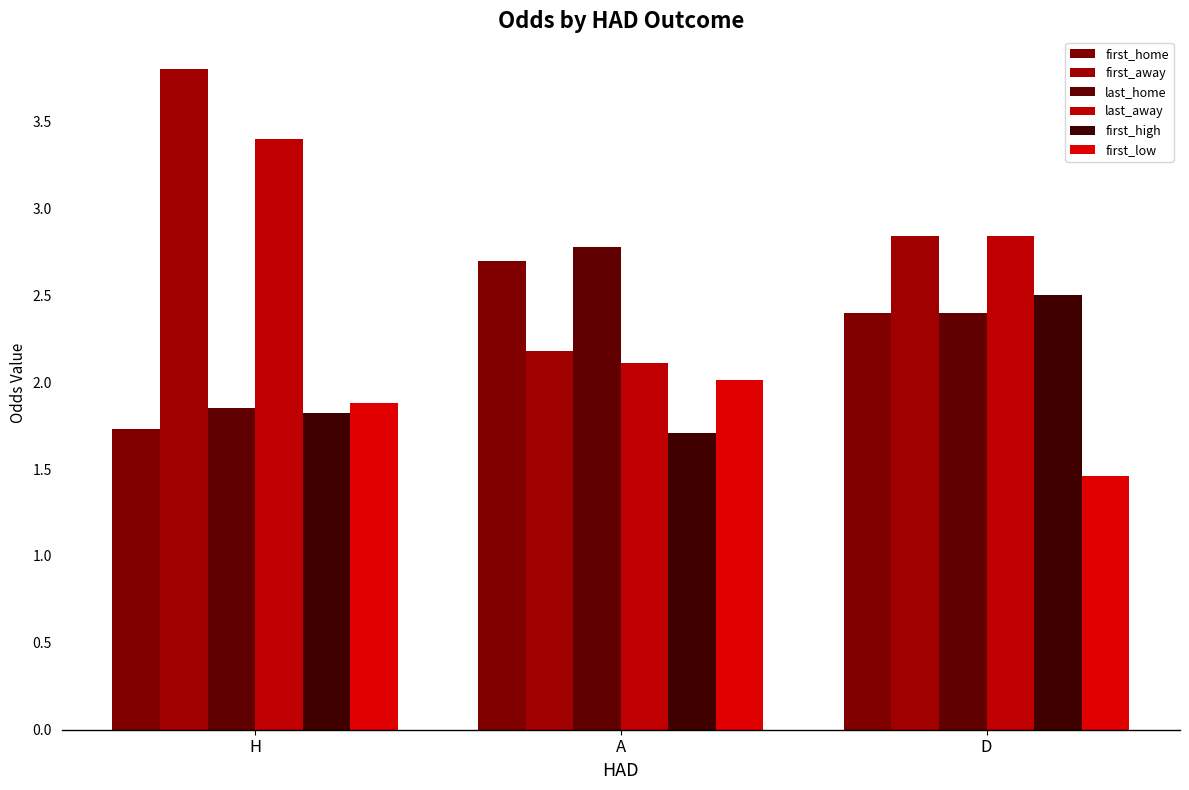

What is the label of the 3rd bar from the left?

D